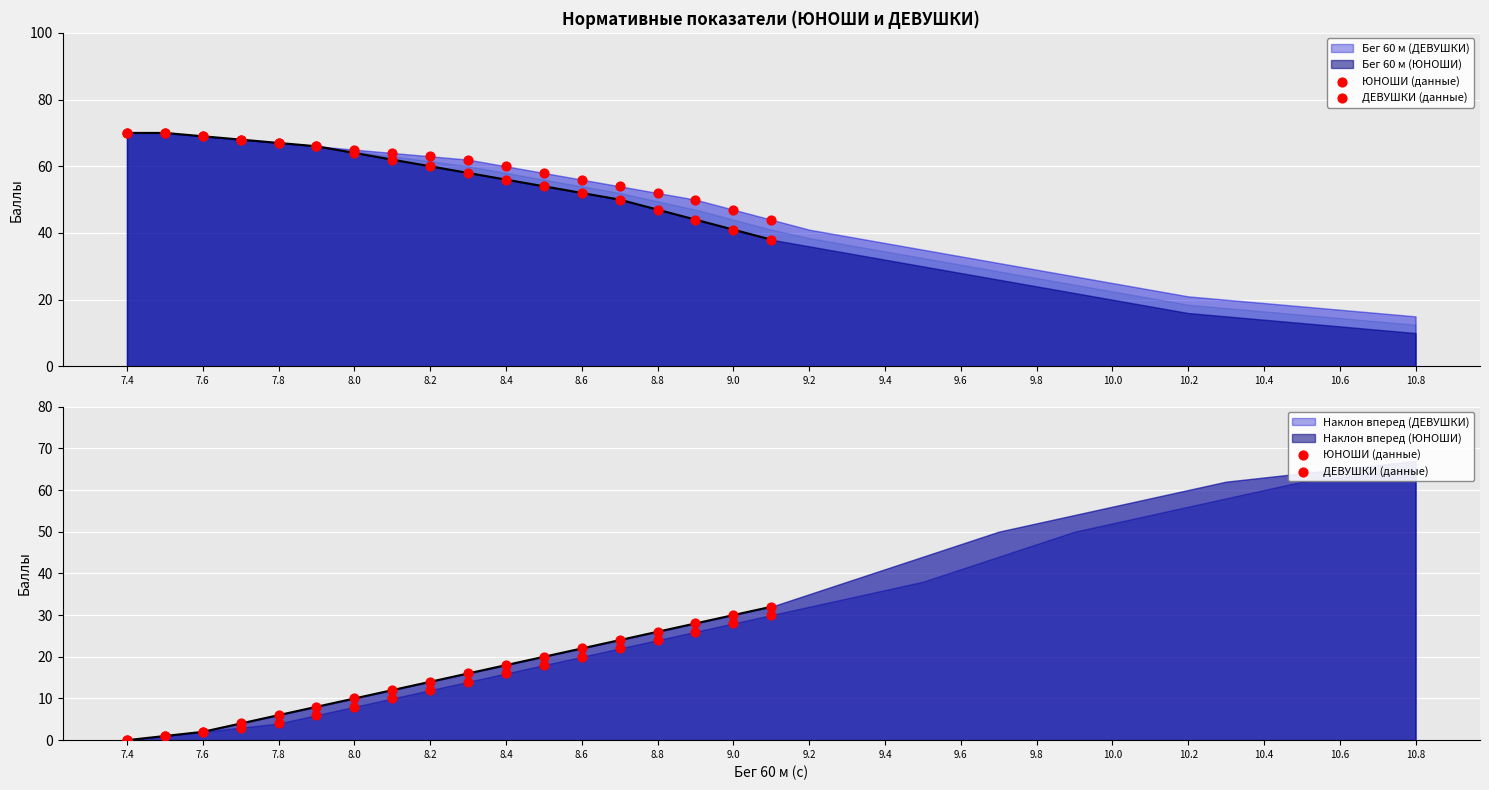

At how many categories does at least one series exceed 26?

3